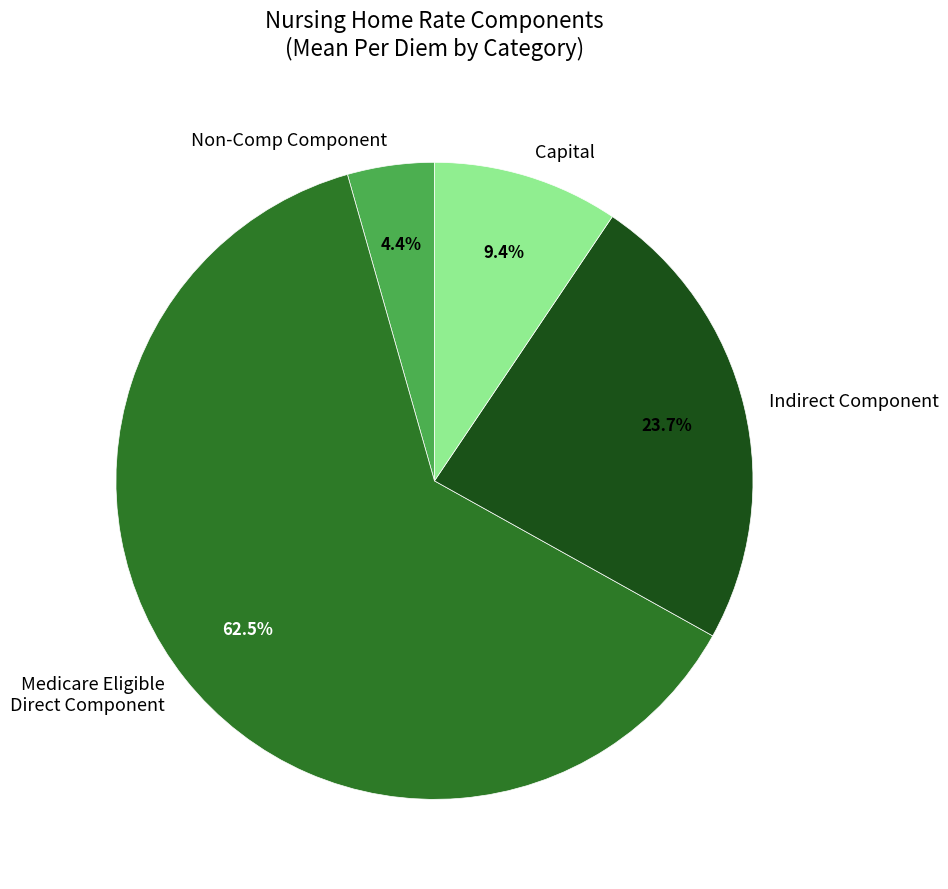

Which has a higher value, Capital or Non-Comp Component?

Capital